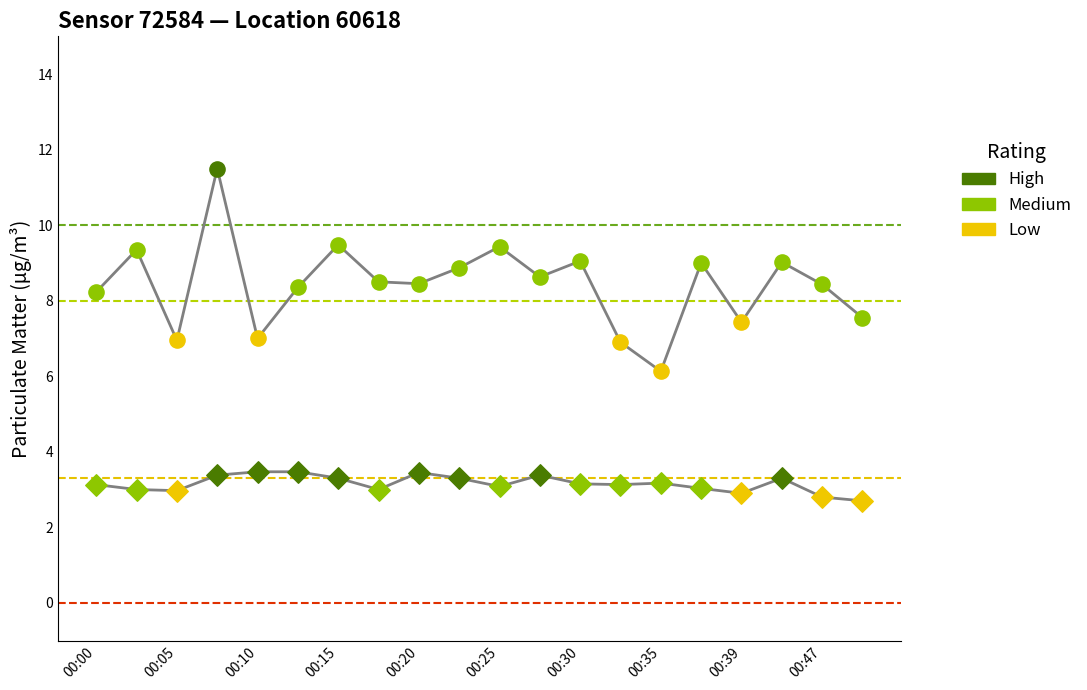

Is the value of P1 at 00:22 greater than the value of P2 at 00:03?

Yes